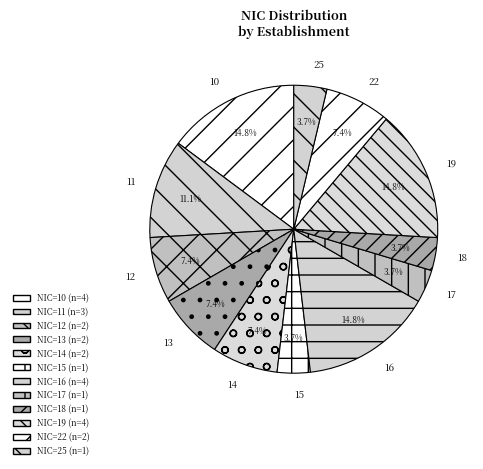

Between 10 and 17, which is larger?

10